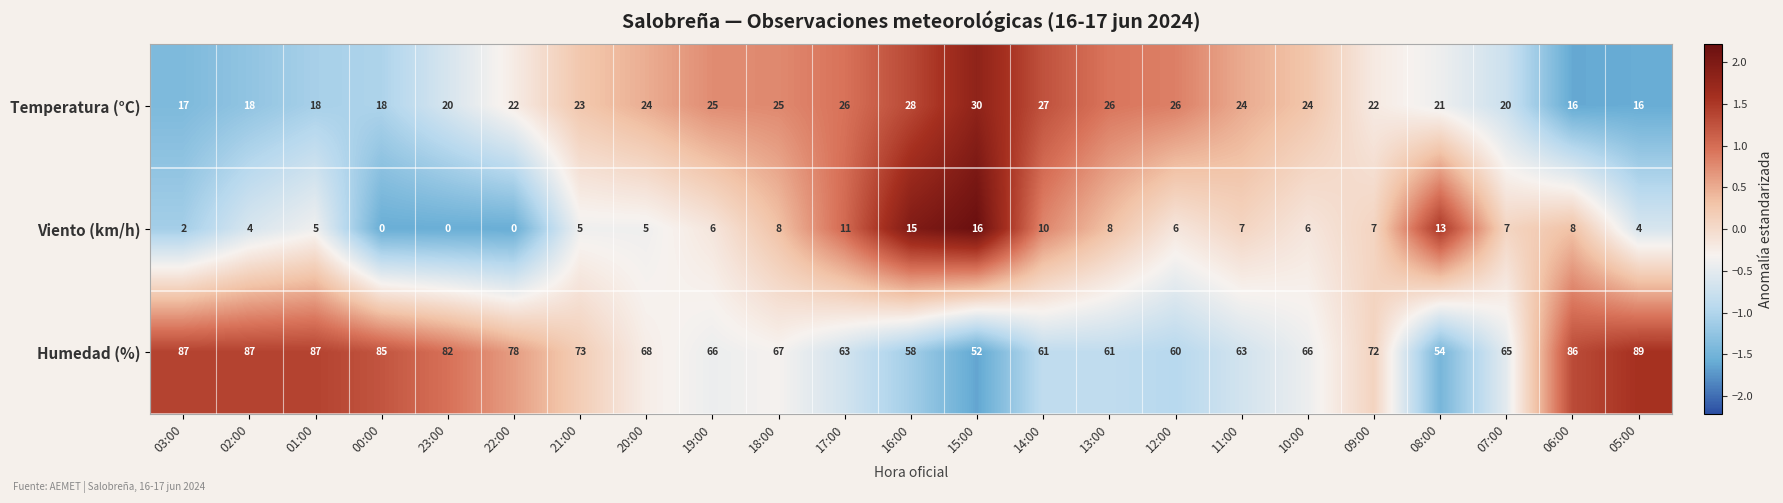

Between 15:00 and 14:00, which series saw the biggest shift?

Humedad (%)